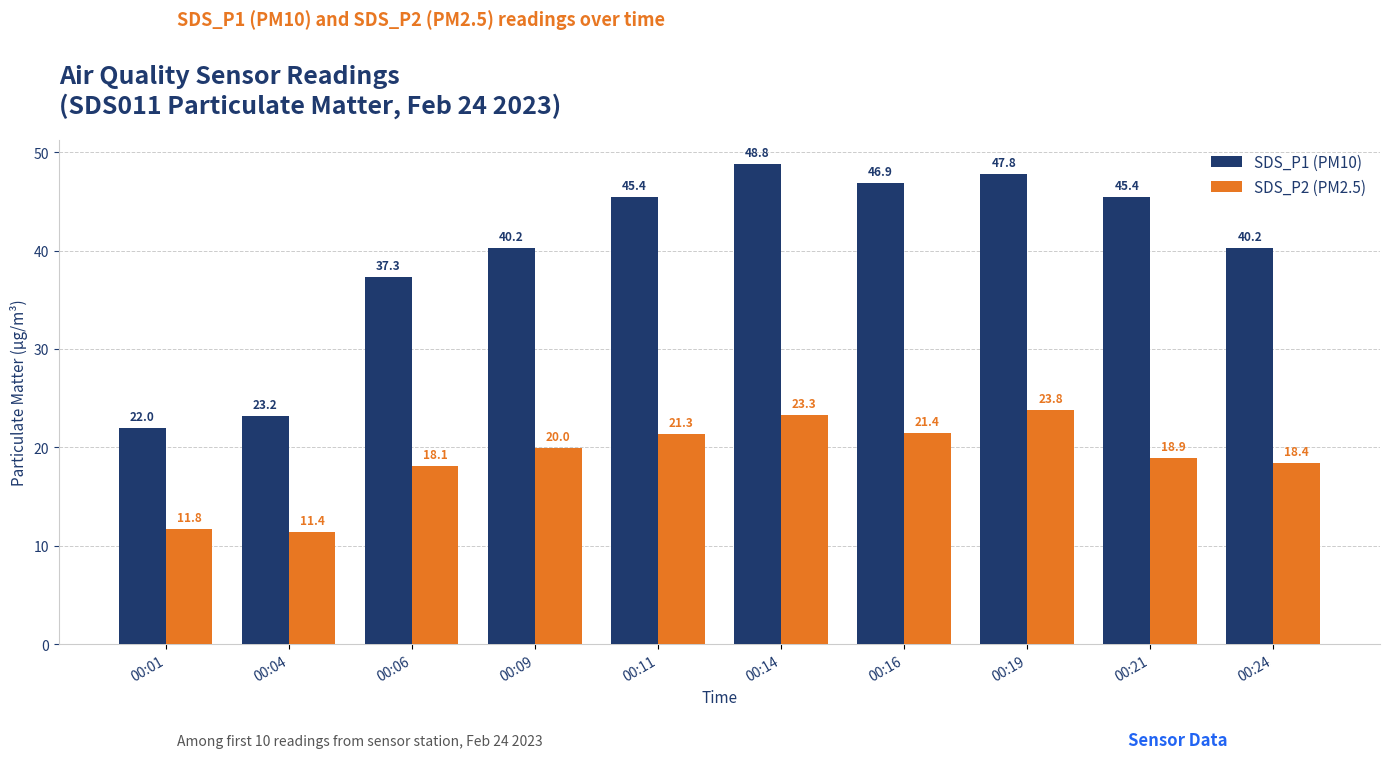

How many values in the SDS_P1 (PM10) series exceed 45?

5